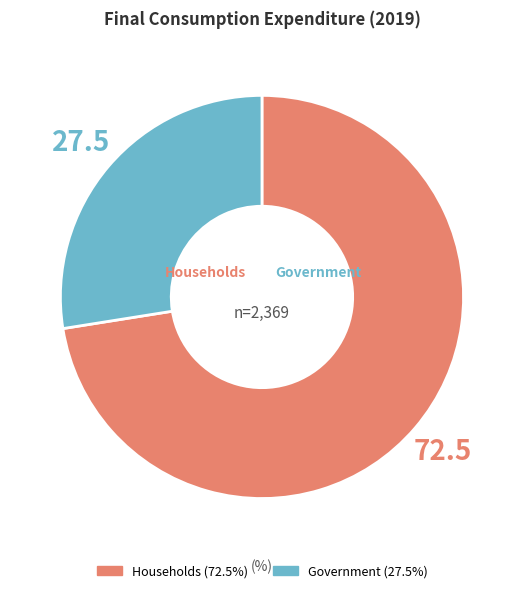

Approximately how many times larger is the value at Government compared to Households?

0.4